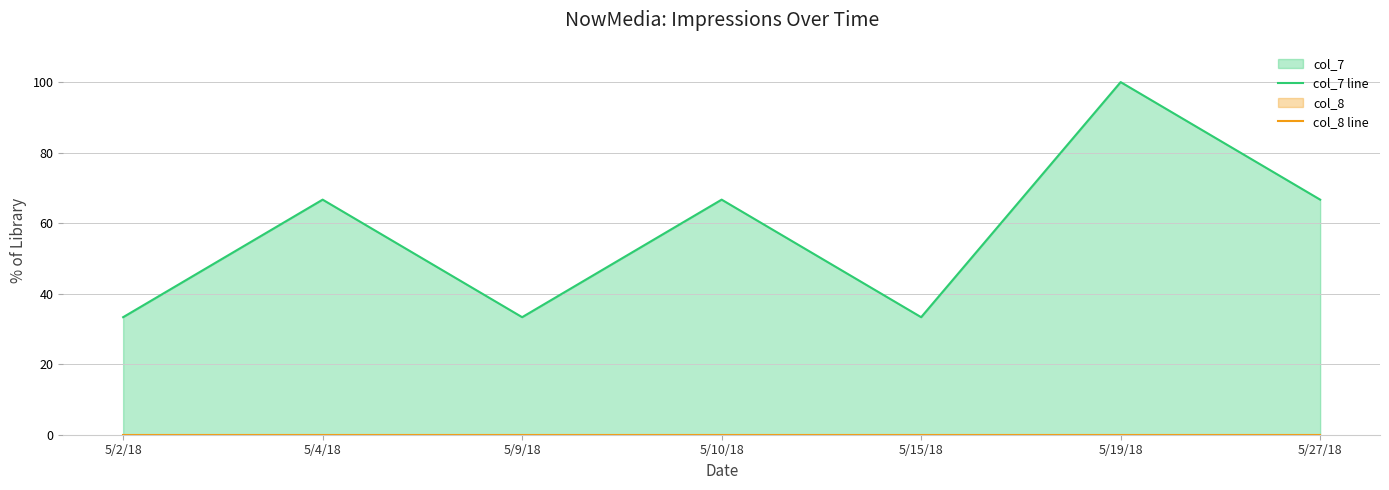

Which series has the largest total across all categories?

col_7 line